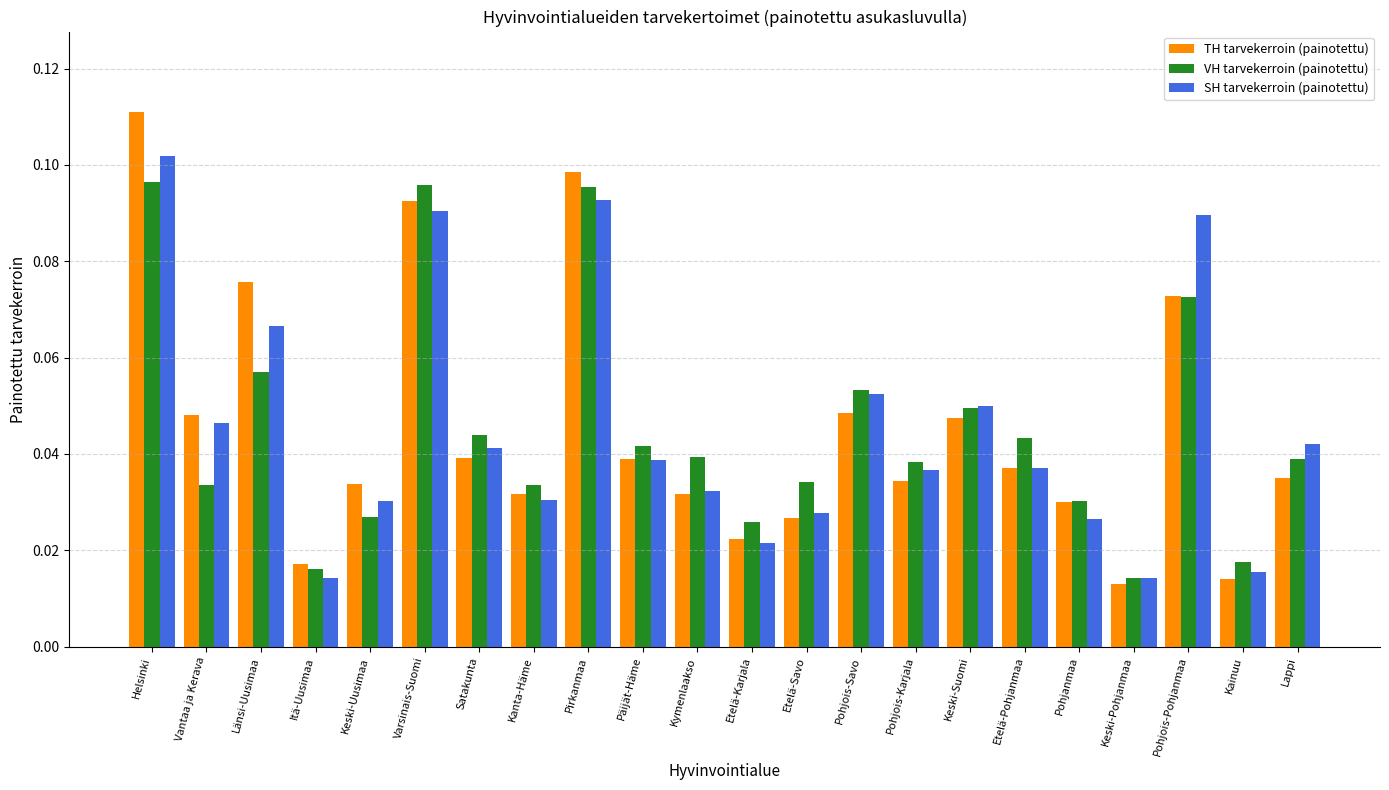

Which series has the widest spread of values?

TH tarvekerroin (painotettu)